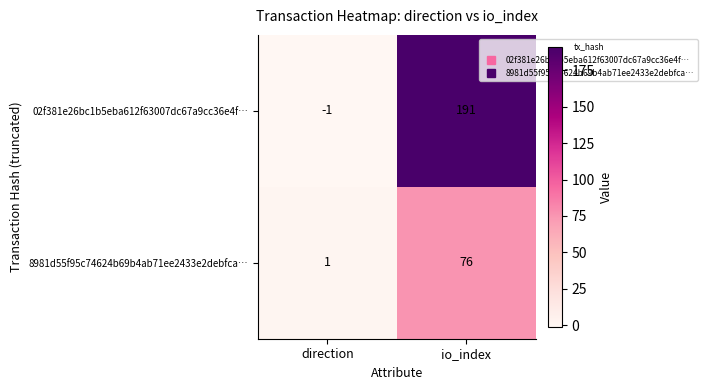

Where is 02f381e26bc1b5eba612f63007dc67a9cc36e4f… nearest to the value 95?

direction